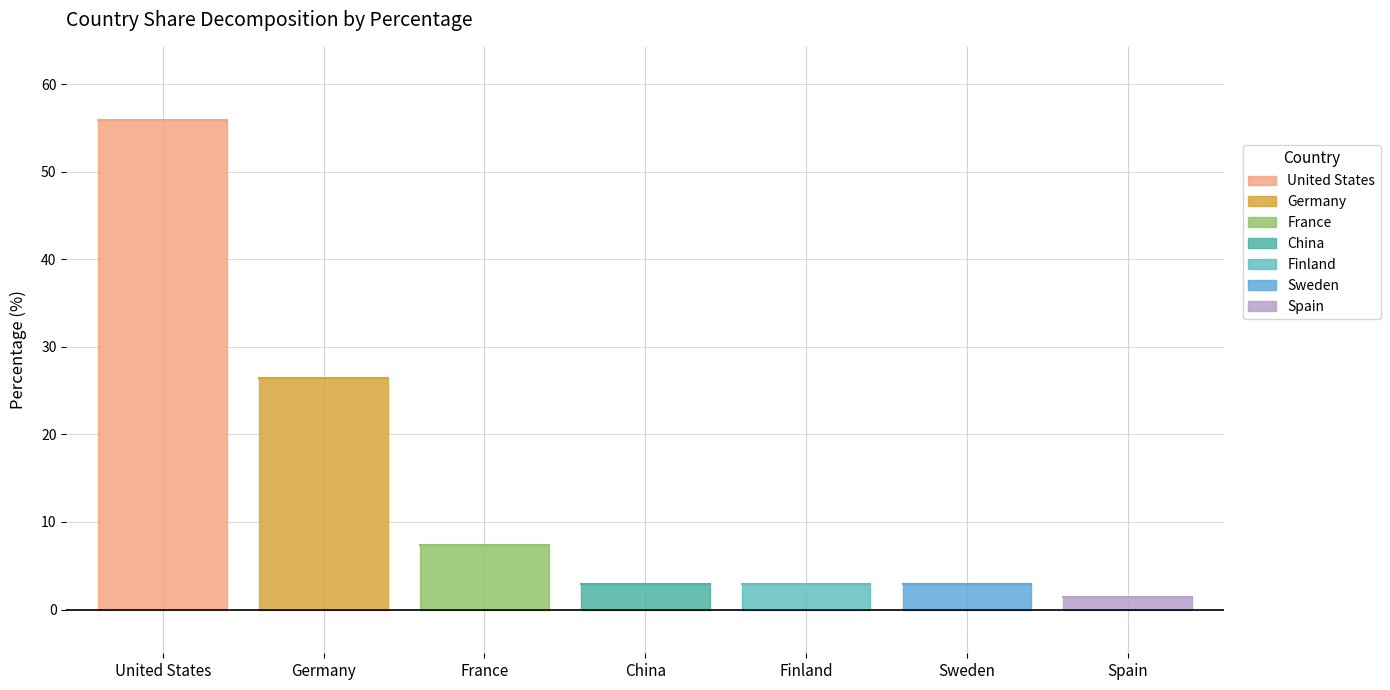

The value at Finland is 2.9. True or false?

True